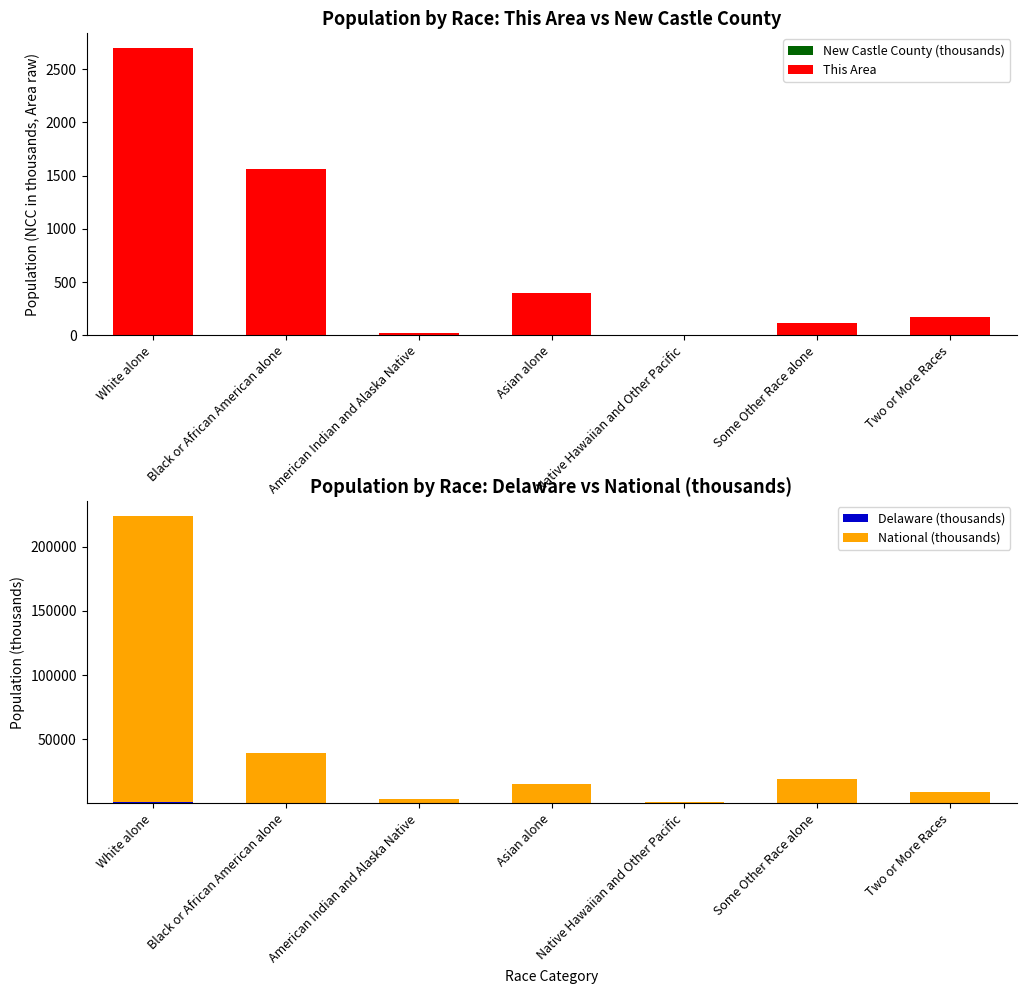

What is the label of the 1st bar from the right?

Two or More Races